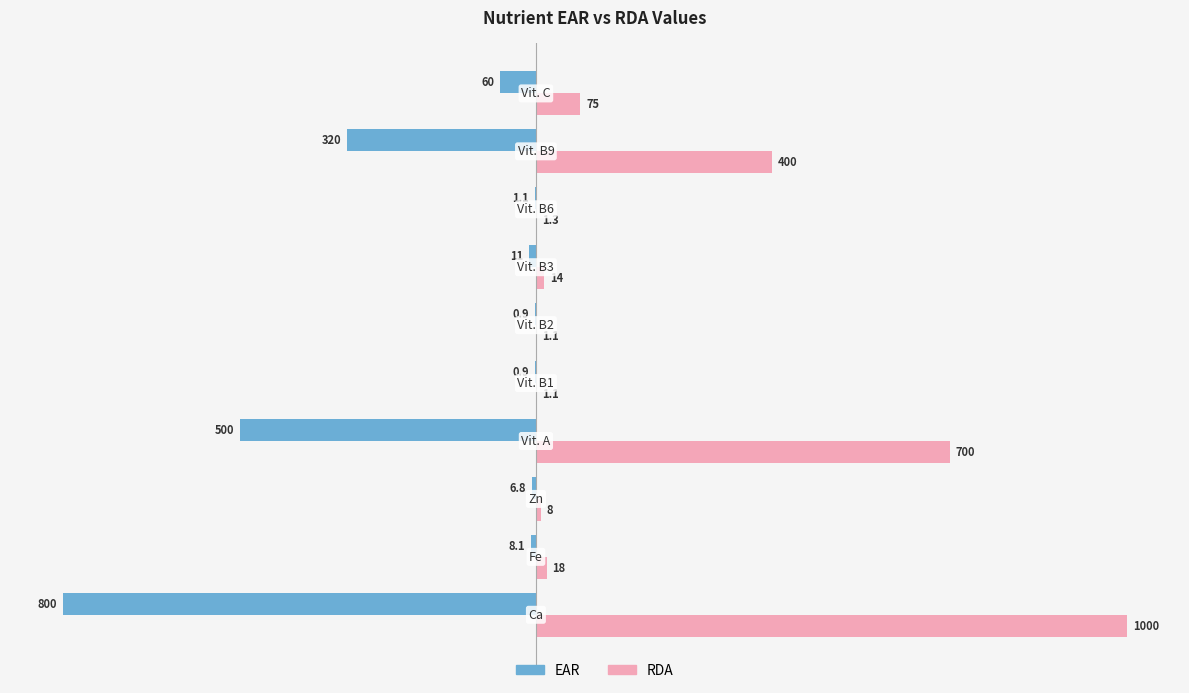

Which series has the largest total across all categories?

RDA